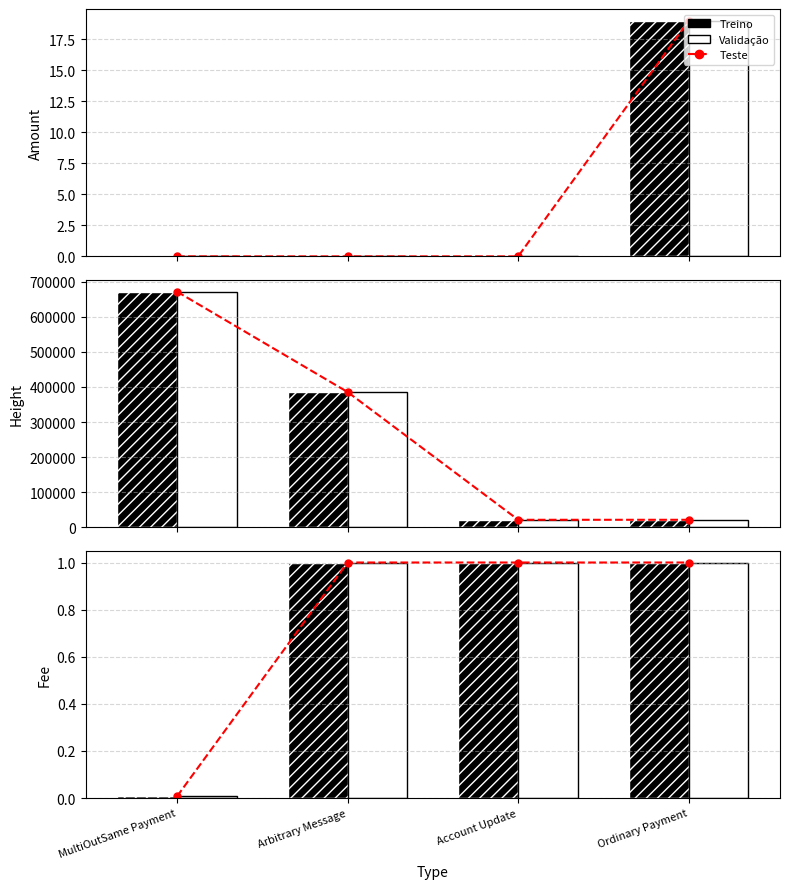

Is it true that Teste equals 0.0 at MultiOutSame Payment?

True